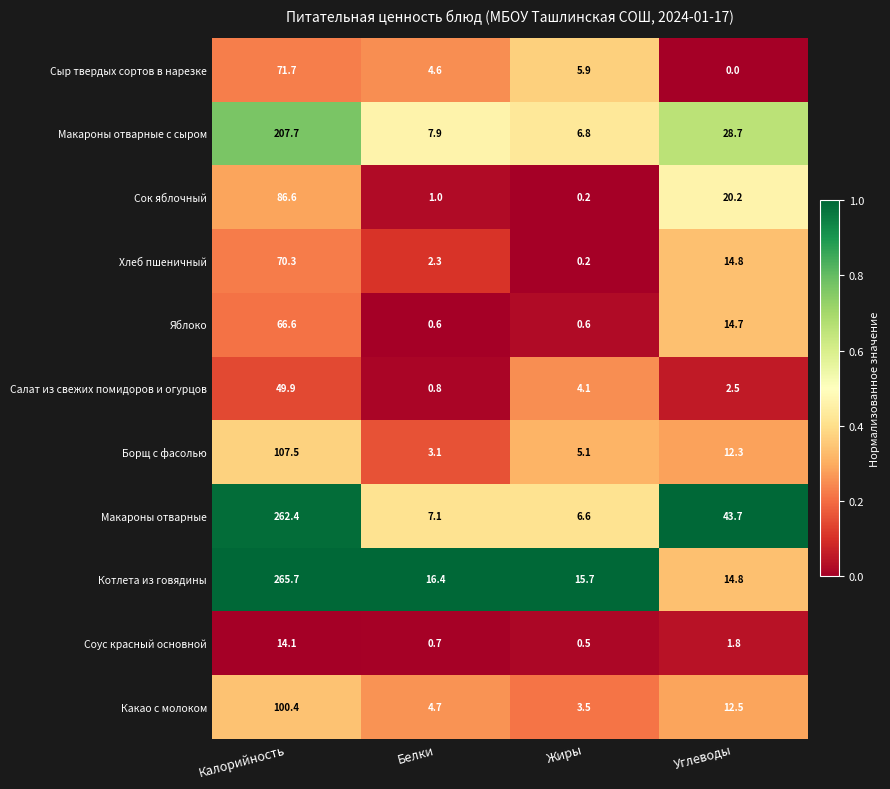

What is the difference between the Котлета из говядины values at Белки and Углеводы?

1.6